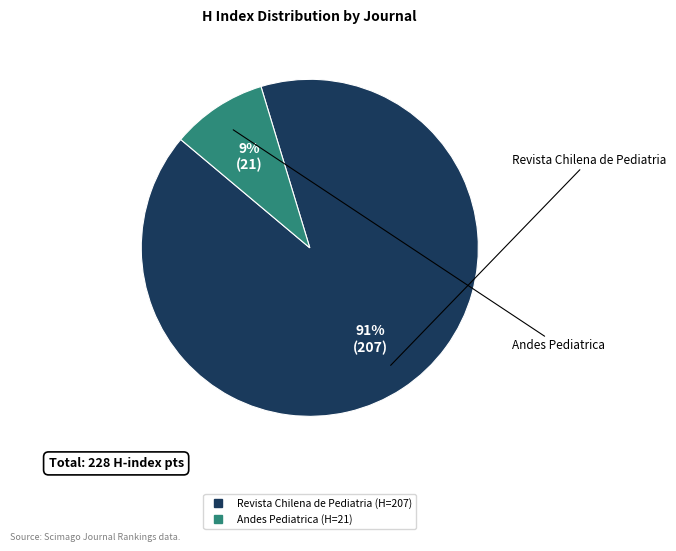

Which has a higher value, Andes Pediatrica or Revista Chilena de Pediatria?

Revista Chilena de Pediatria